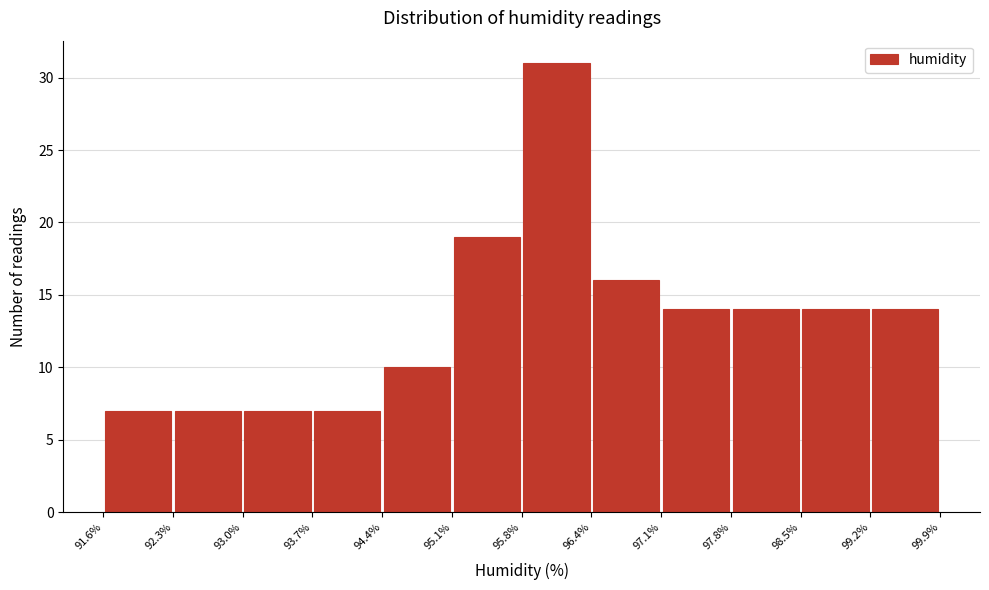

Which range on the x-axis has the tallest bar?

95.8% to 96.4%